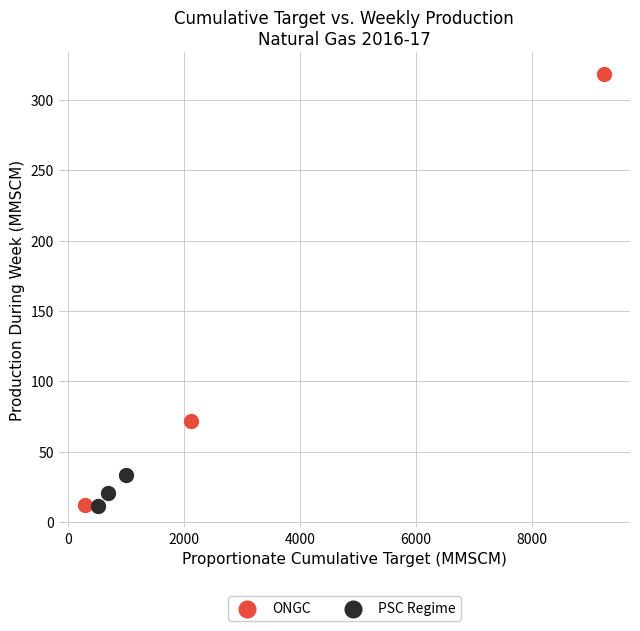

Which series reaches the maximum Y coordinate?

ONGC